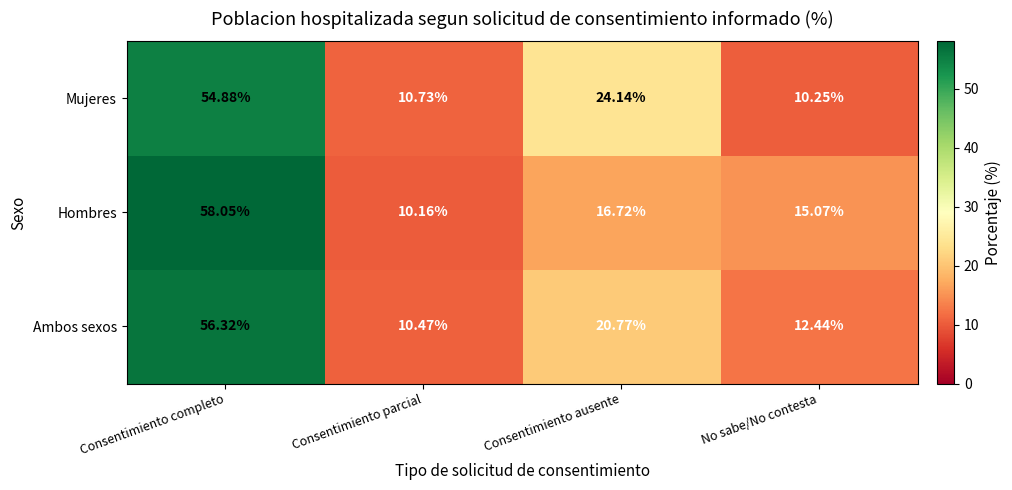

Rank the series by their maximum value, from lowest to highest.

Mujeres, Ambos sexos, Hombres